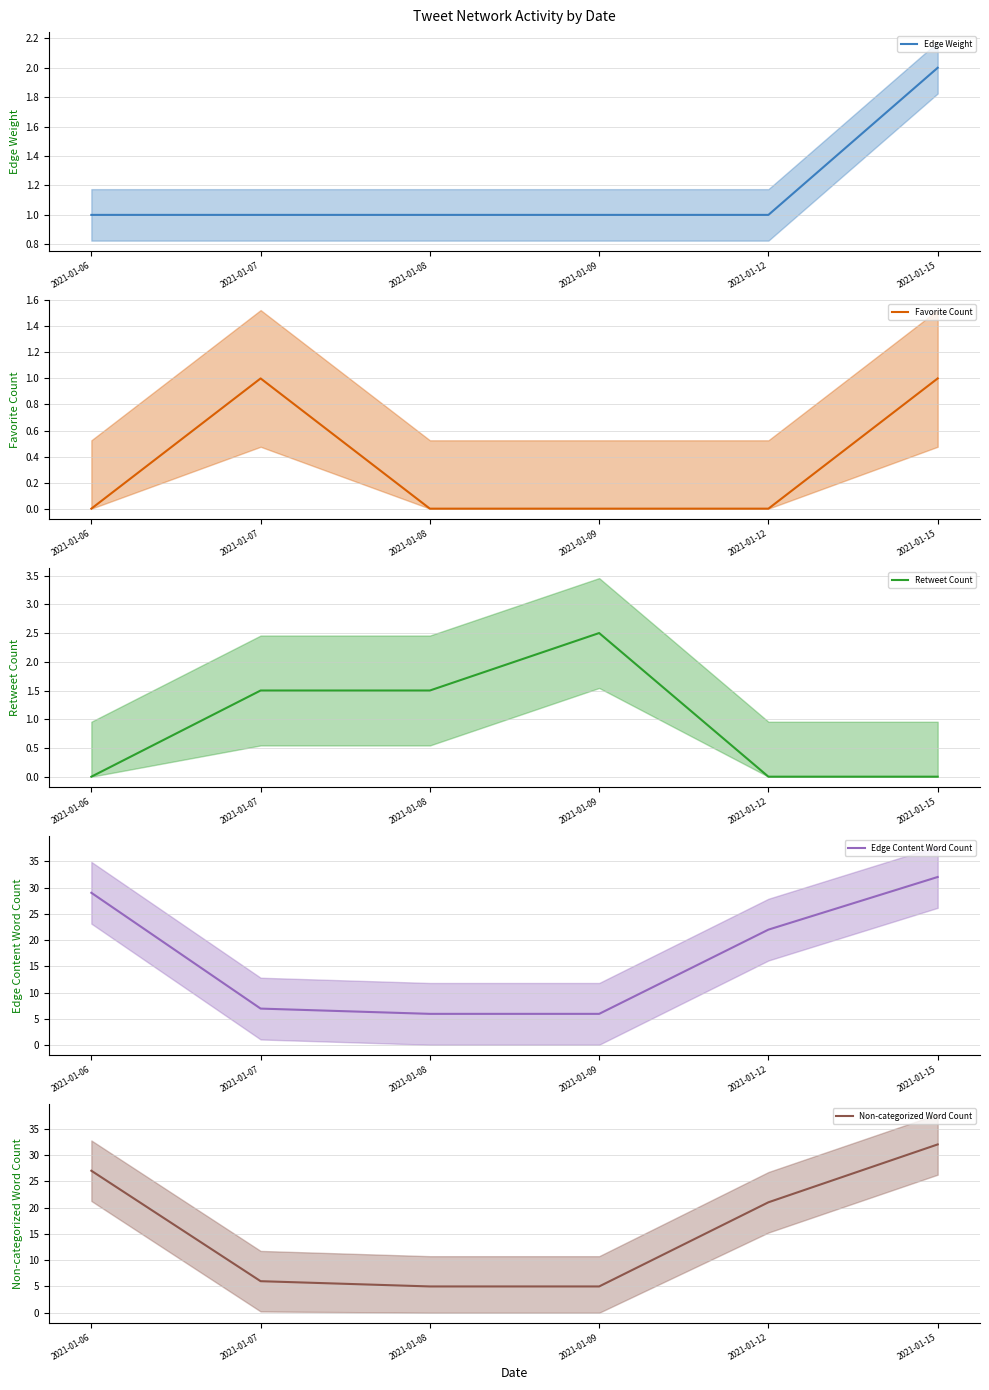

What is the greatest value displayed?

32.0